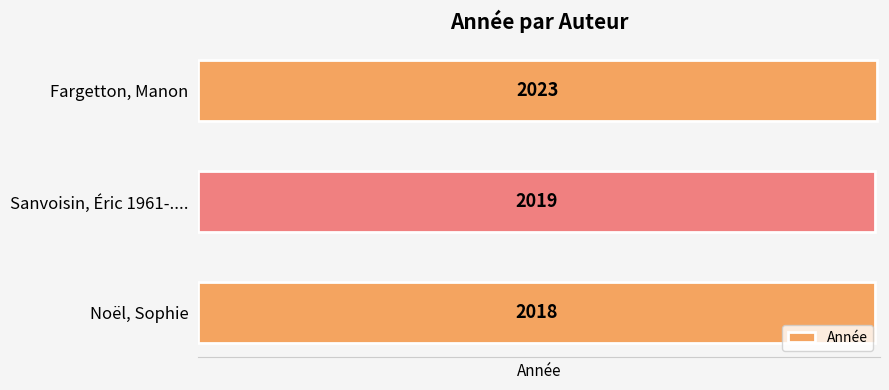

The chart shows a value of 3001 at Fargetton, Manon. True or false?

False